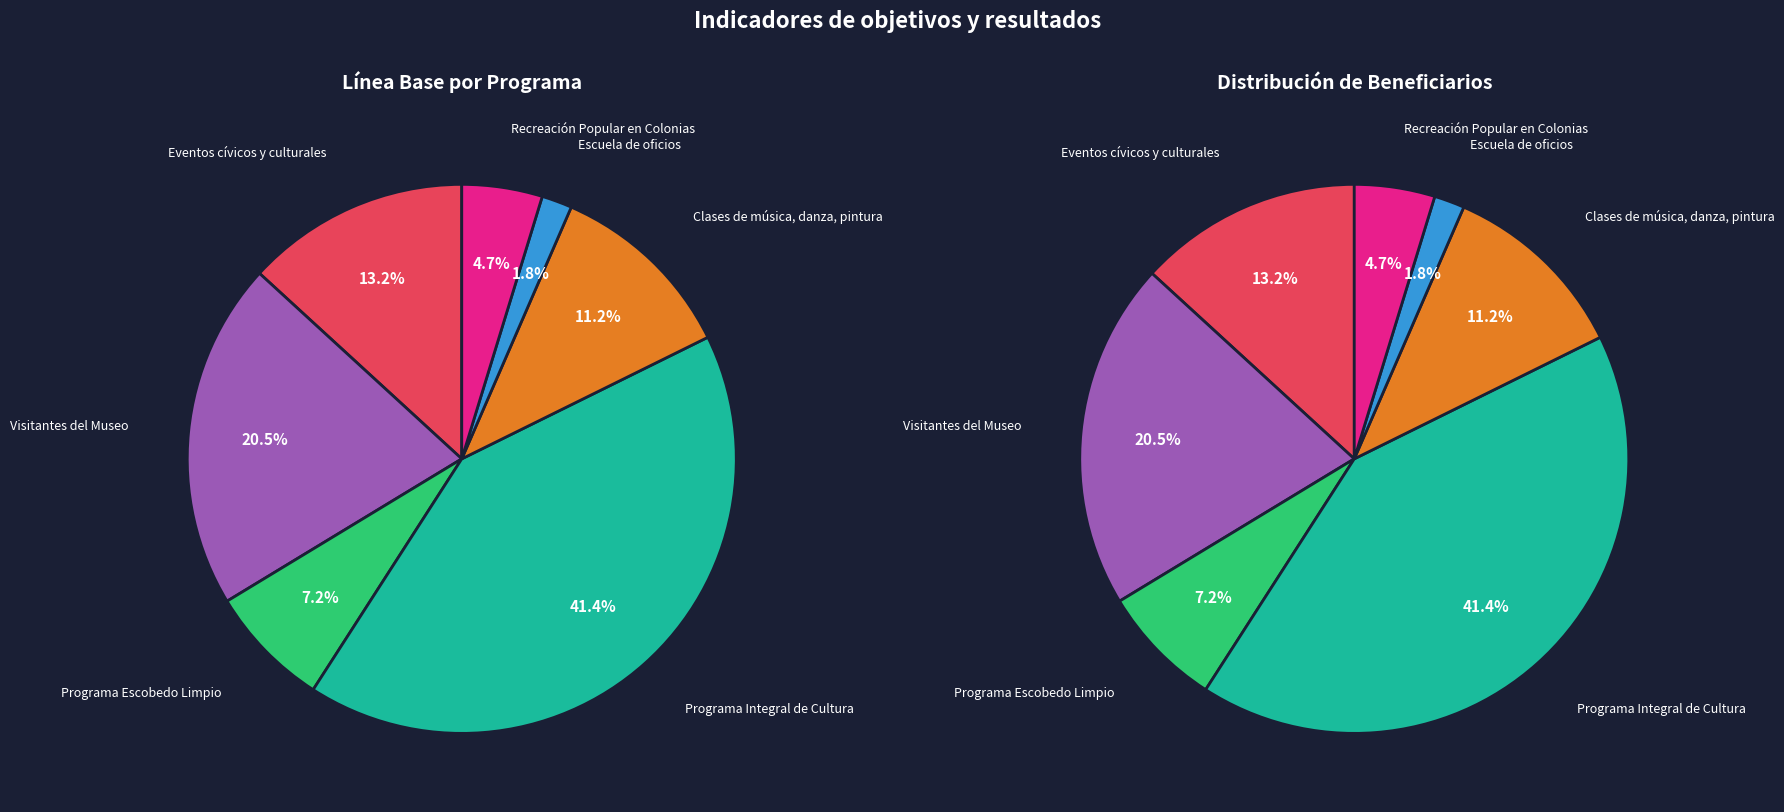

What is the change in value from Eventos cívicos y culturales to Visitantes del Museo?

+570